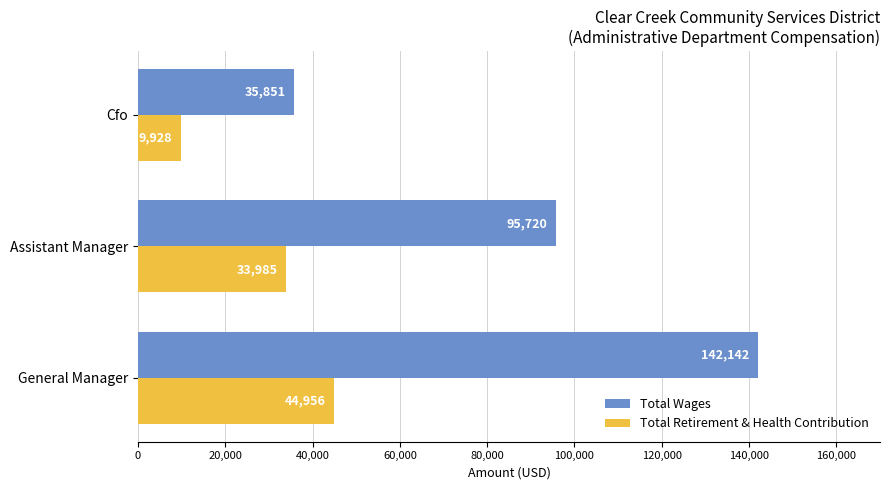

Which series has the largest total across all categories?

Total Wages